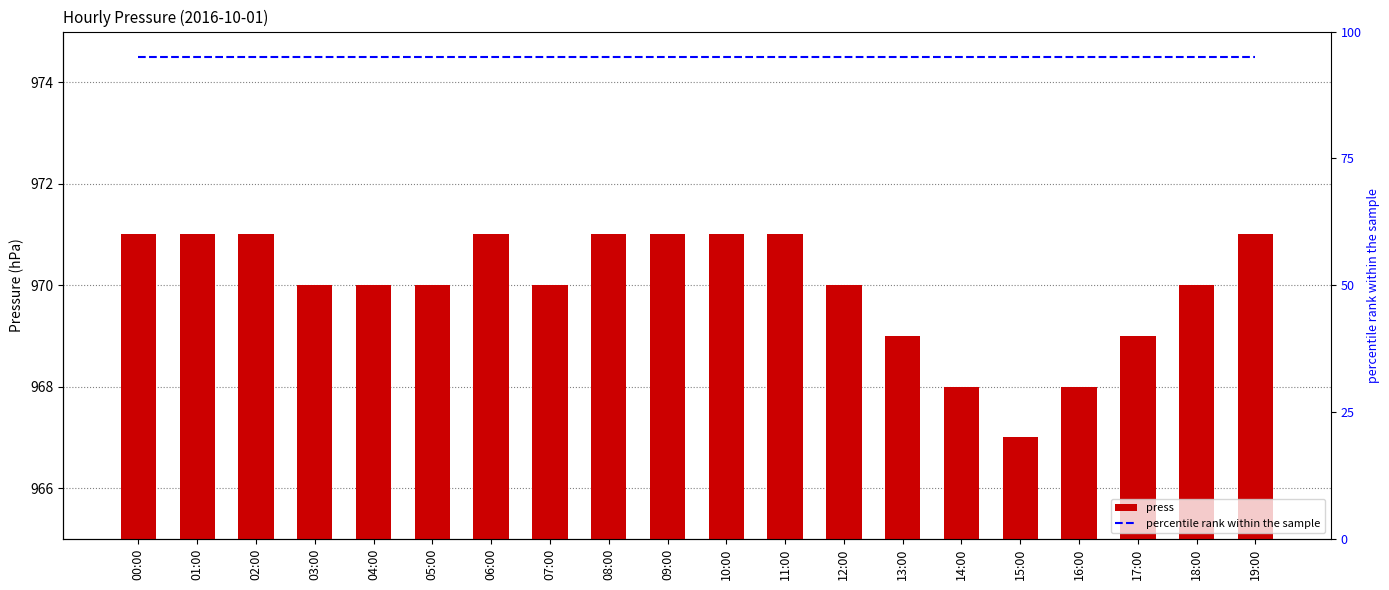

Rank the series at 19:00 from lowest to highest value.

percentile rank within the sample, press